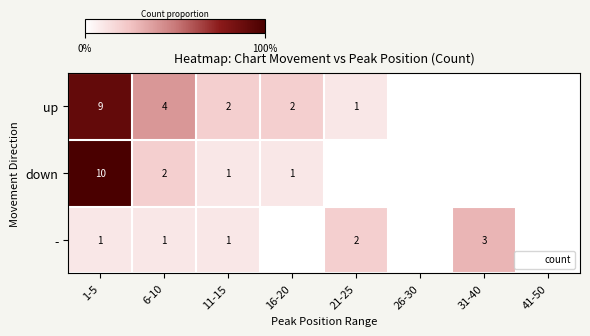

Between 31-40 and 6-10, which is larger?

6-10